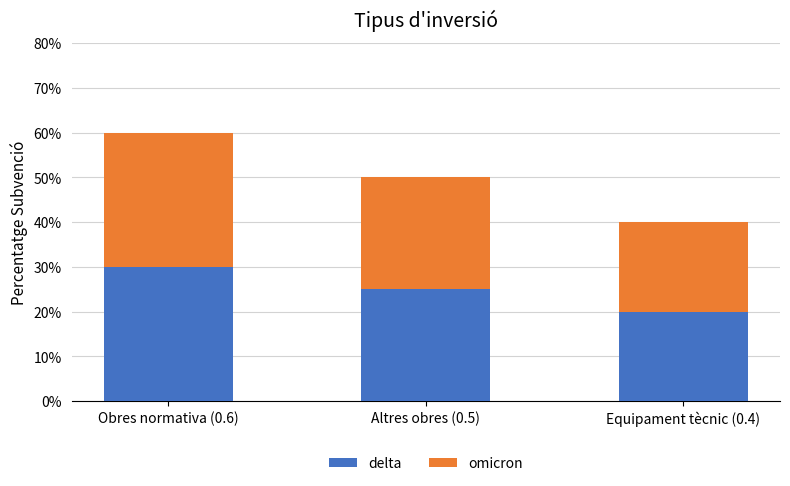

What is the label of the 3rd bar from the left?

Equipament tècnic (0.4)